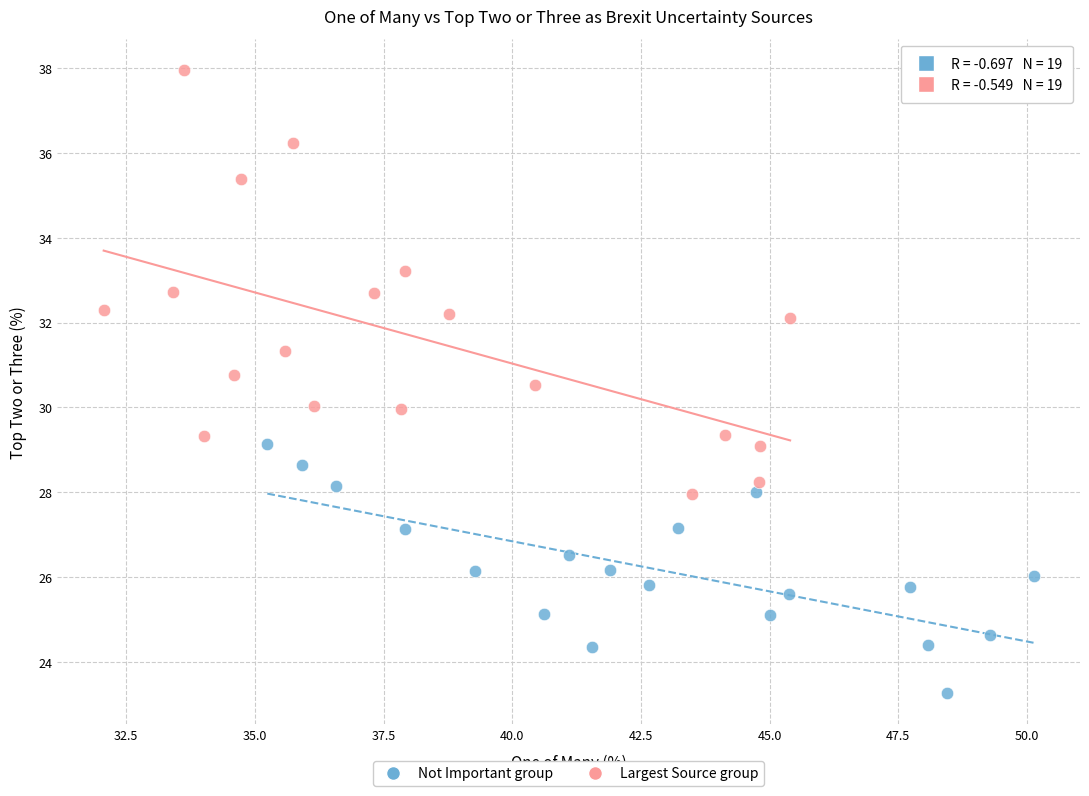

Which series has the widest spread of Y values?

Largest Source group